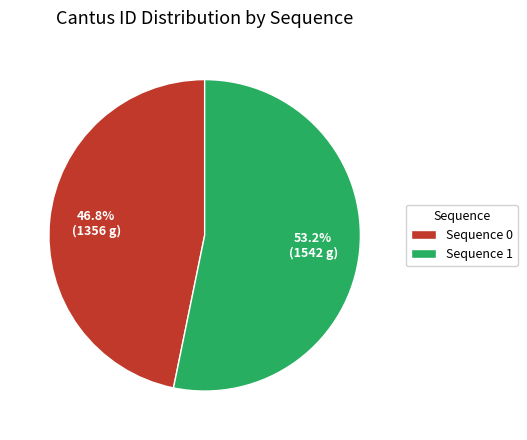

Rank the categories by value from lowest to highest.

Sequence 0, Sequence 1